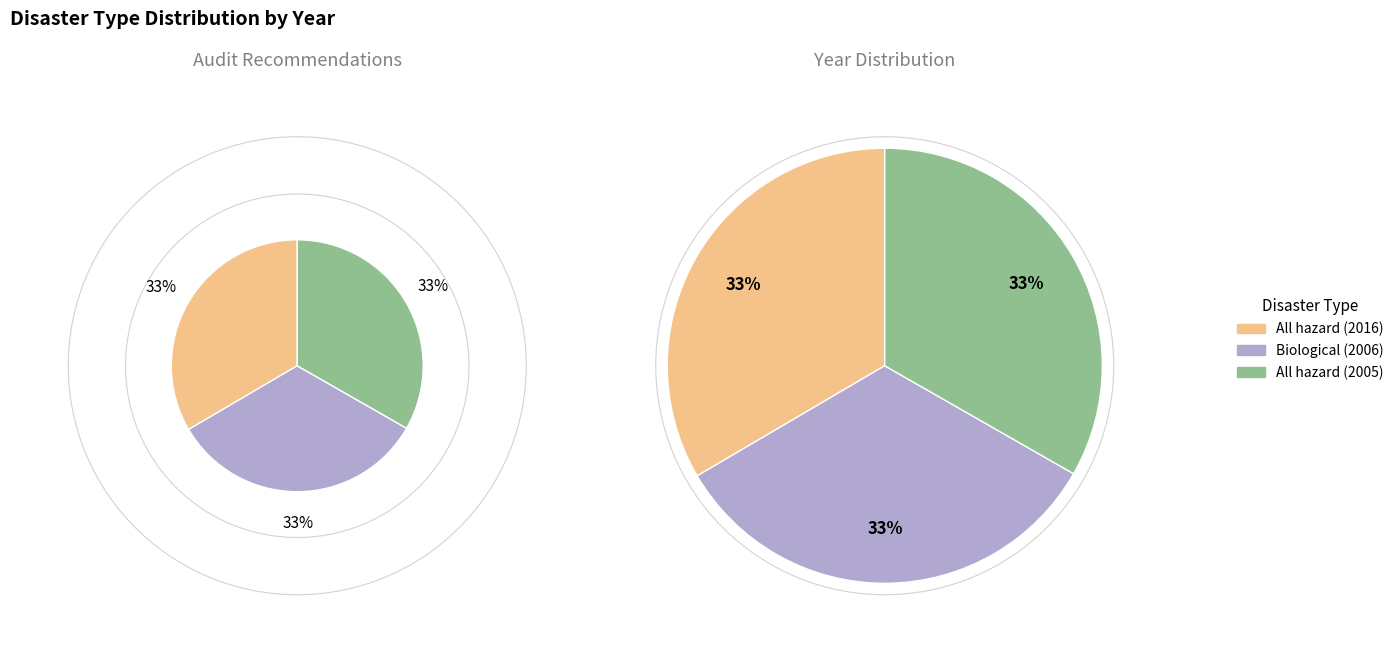

What is the ratio of the value at All hazard (2005) to the value at Biological (2006)?

1.0